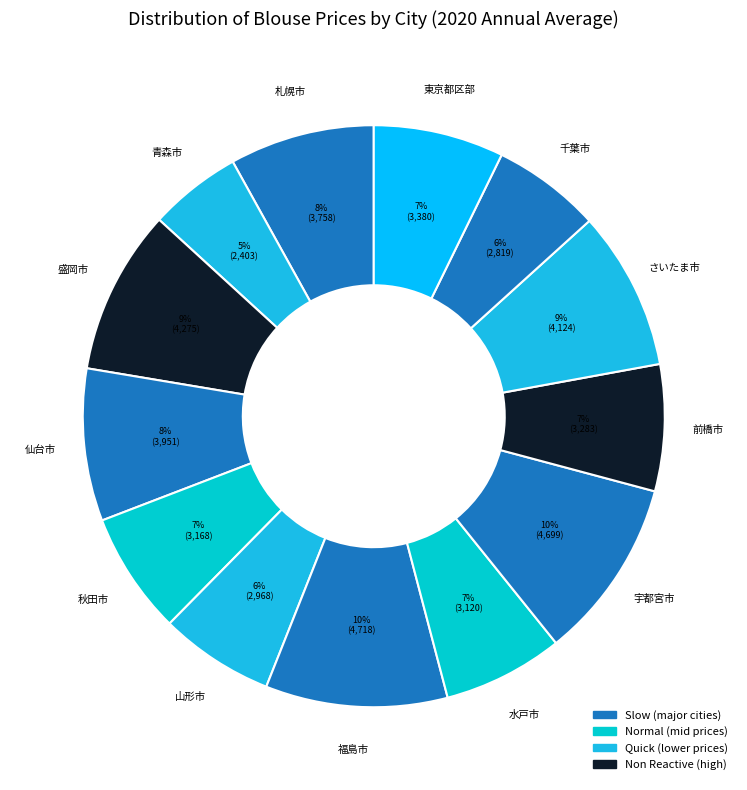

Count the number of slices in the pie.

13